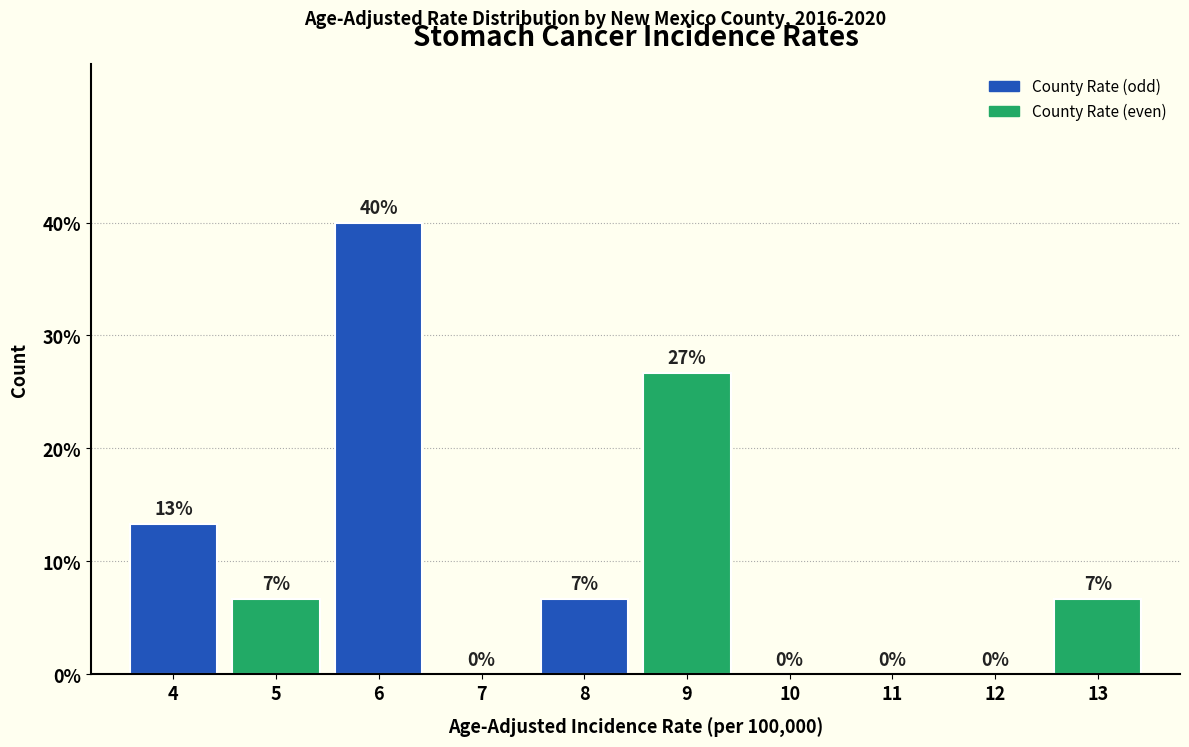

At which label is the value closest to 20?

4